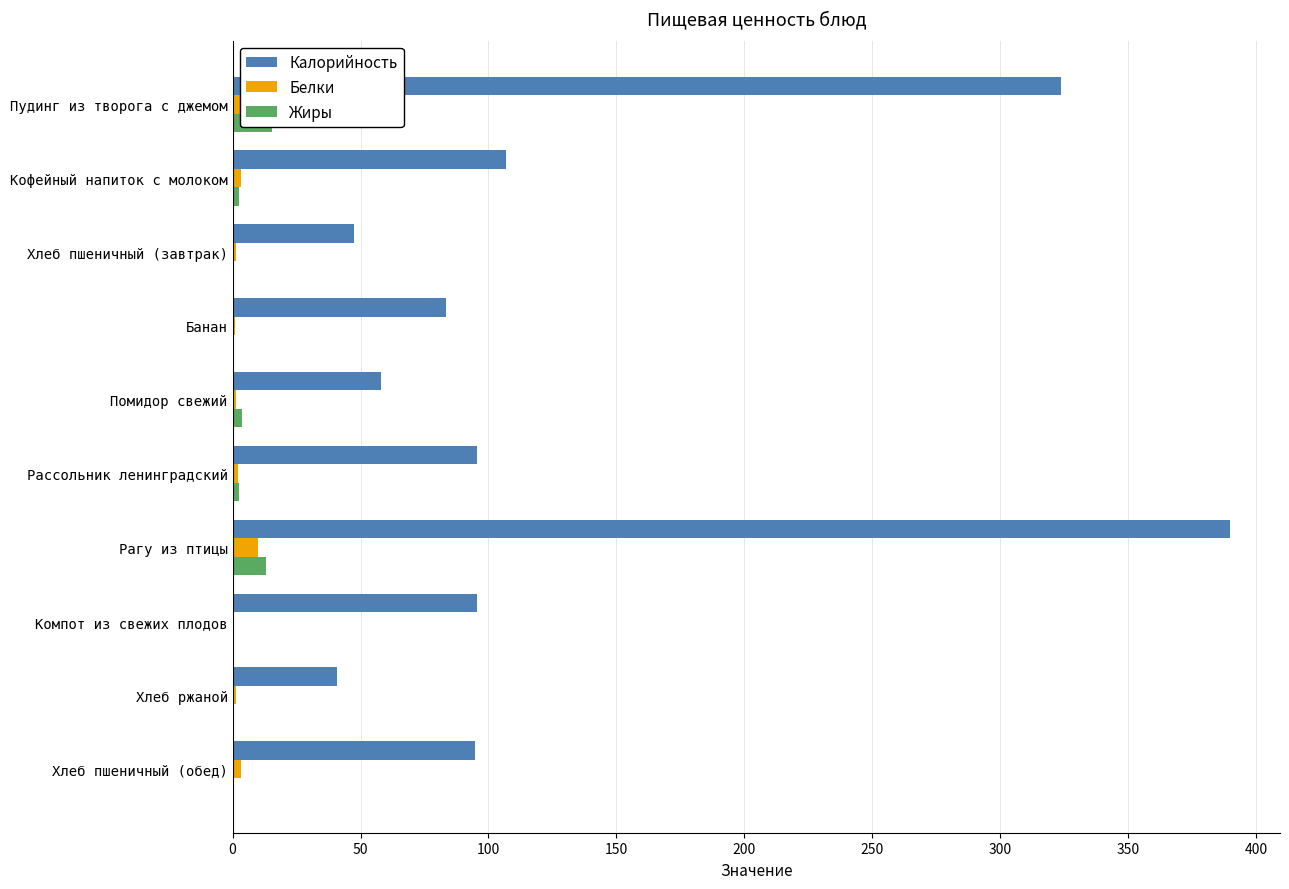

What is the difference between the maximum and minimum values in the Жиры series?

15.3